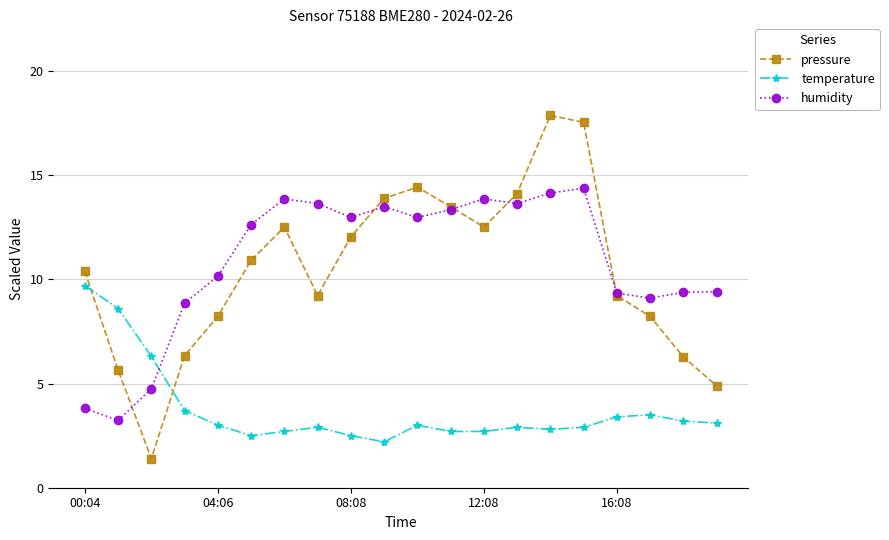

Which series has the widest spread of values?

pressure